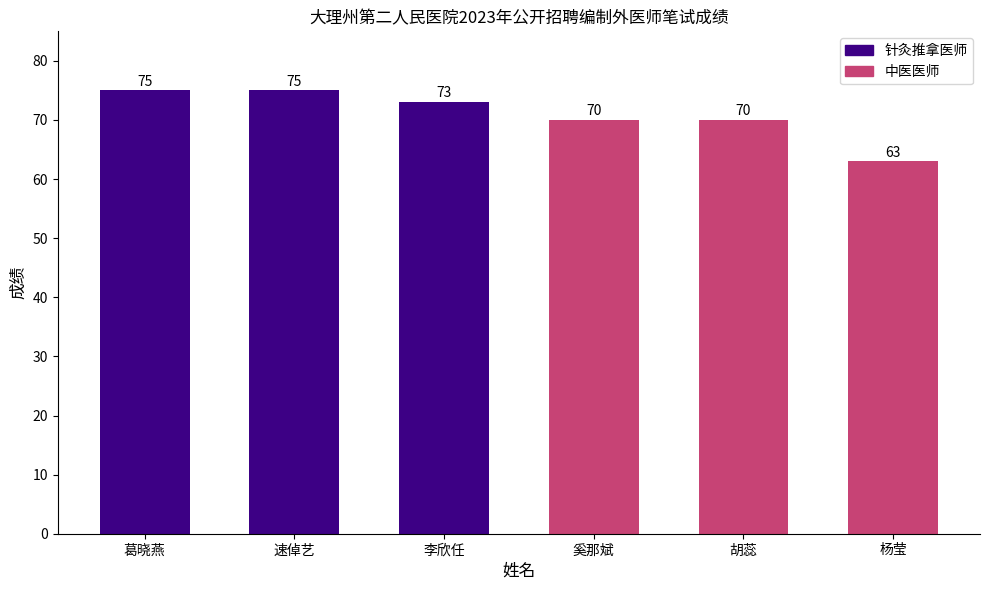

What is the label of the 3rd bar from the right?

奚那斌